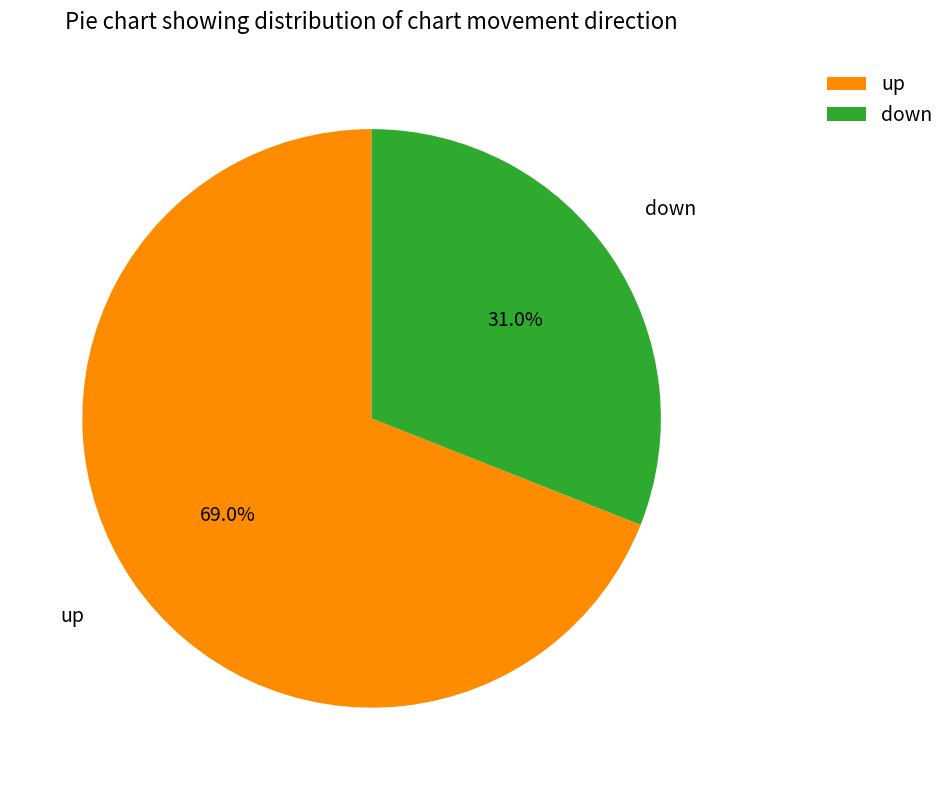

Count the number of slices in the pie.

2